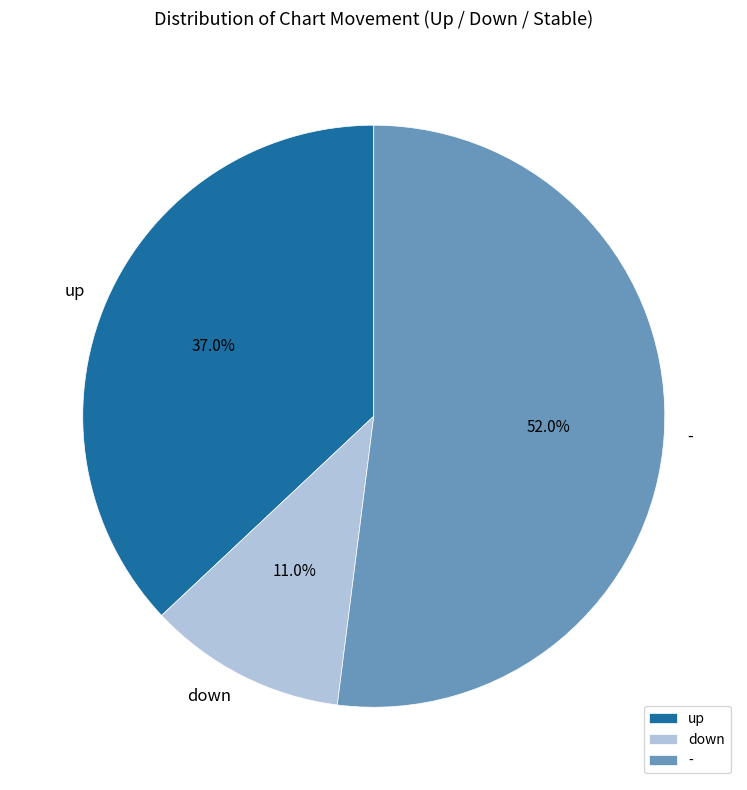

True or false: up accounts for 28% of the total.

False